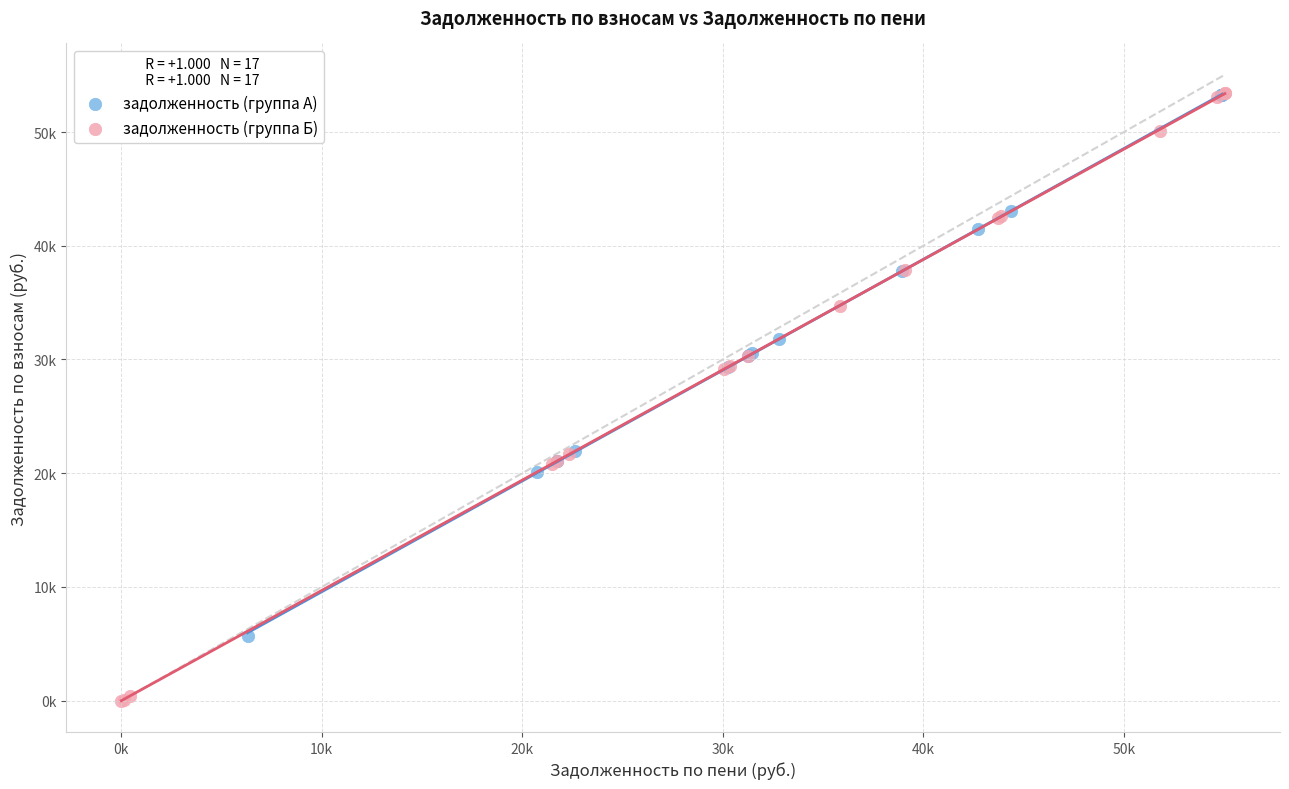

What are all the series names shown in the legend?

задолженность (группа А), задолженность (группа Б)